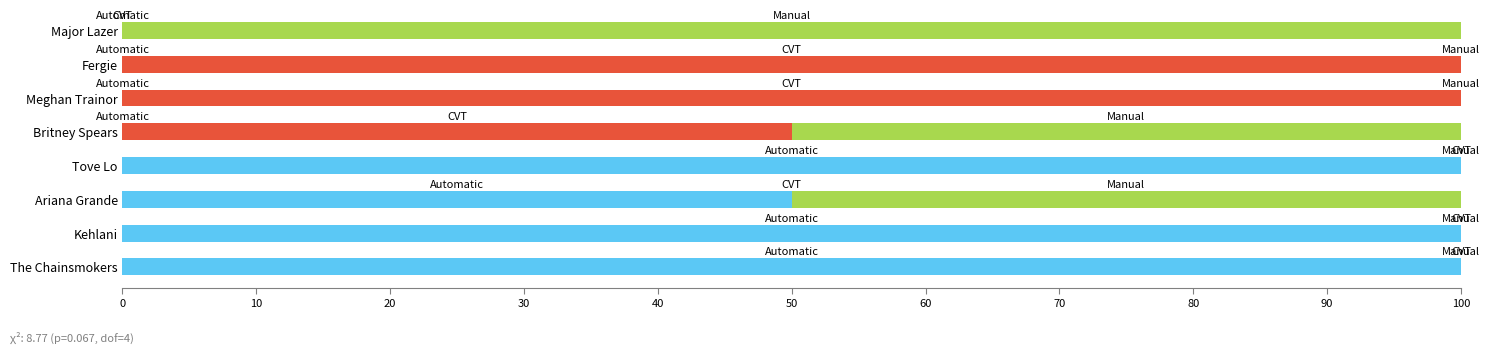

How many data points does each series have?

8